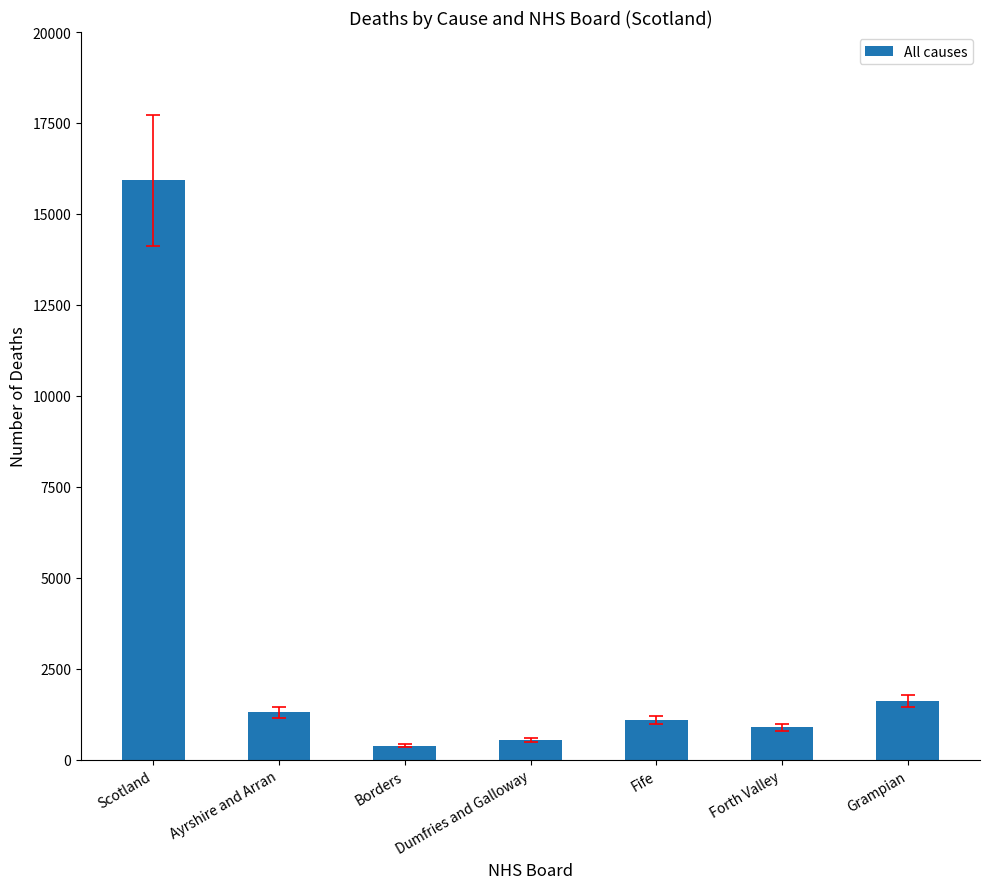

Rank the categories by value from highest to lowest.

Scotland, Grampian, Ayrshire and Arran, Fife, Forth Valley, Dumfries and Galloway, Borders